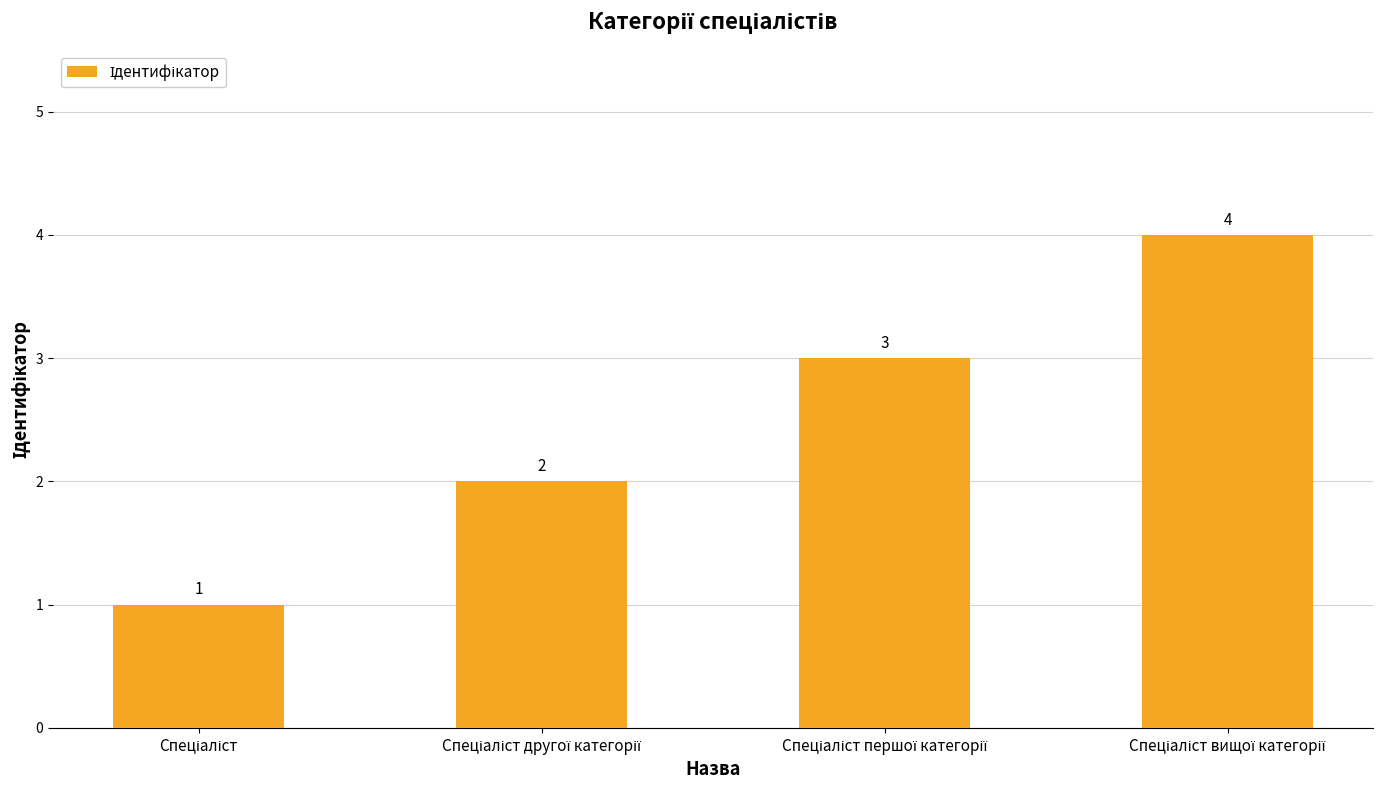

Count the number of data series in this chart.

1